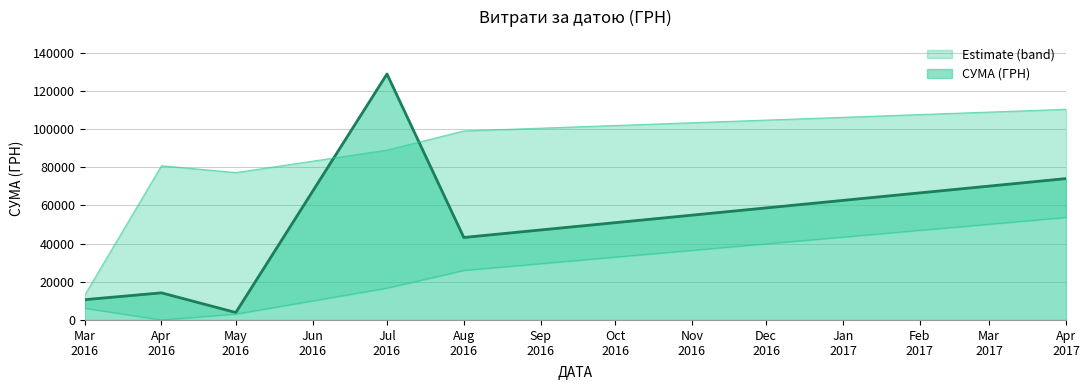

How many data points are above 453?

19